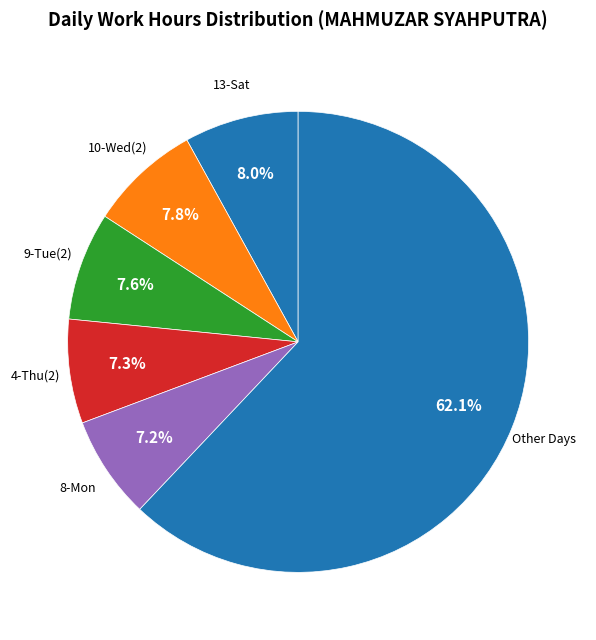

How many slices are in this pie chart?

6